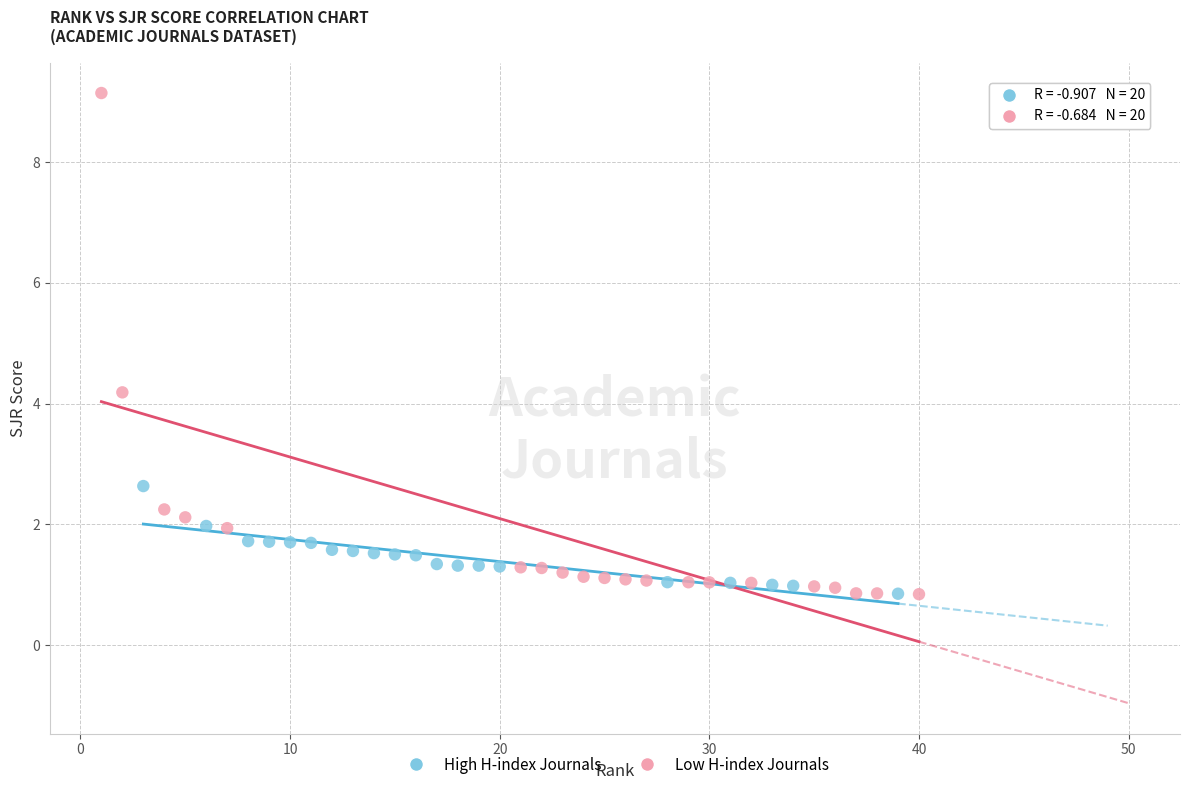

Which series reaches the maximum Y coordinate?

Low H-index Journals